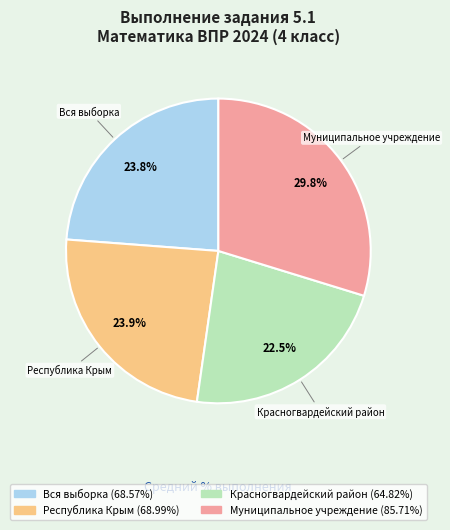

Which category has the biggest portion of the pie?

Муниципальное учреждение